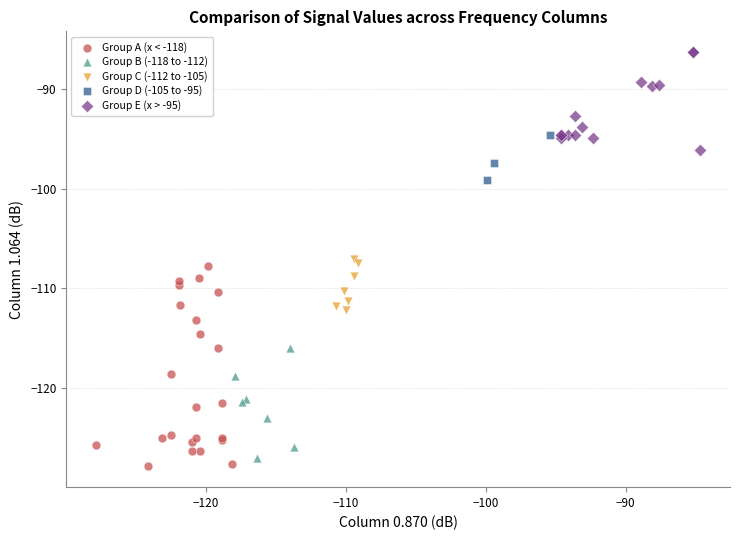

Which series contains the highest Y value?

Group E (x > -95)